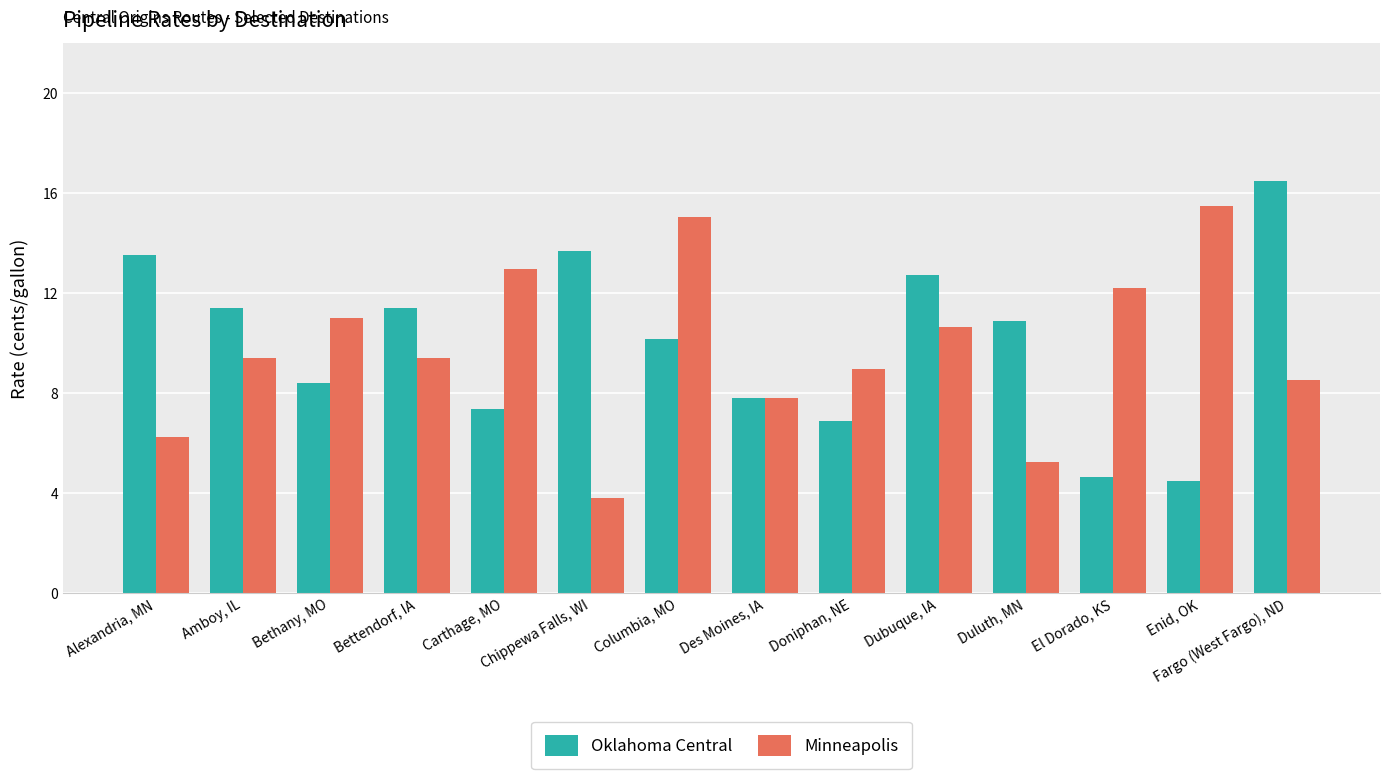

How many bars are there in total?

28